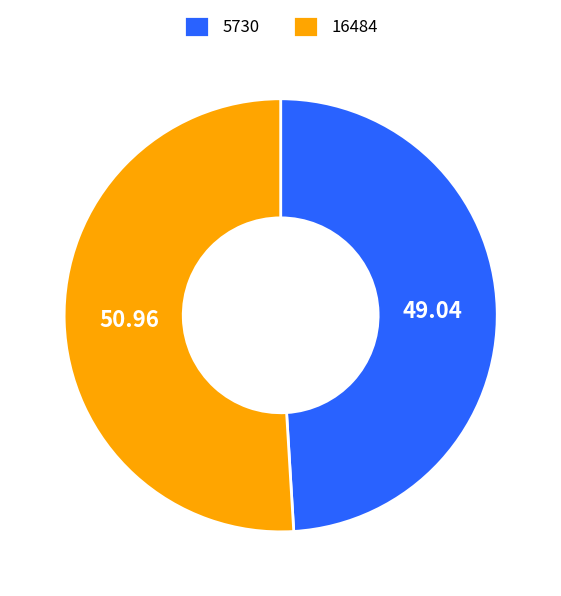

Rank the categories by value from lowest to highest.

5730, 16484